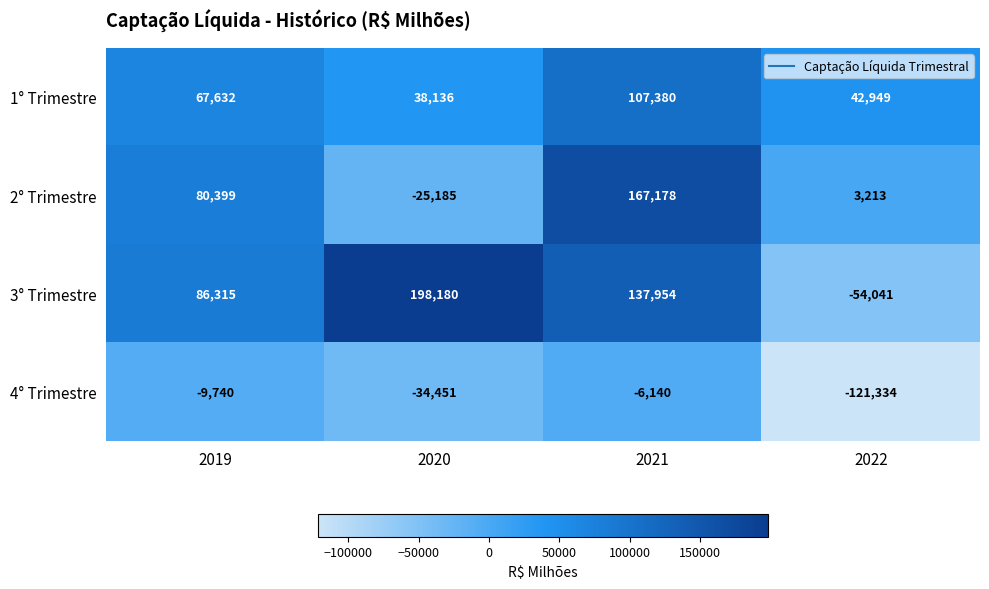

At which label does 3° Trimestre first exceed 137954?

2020